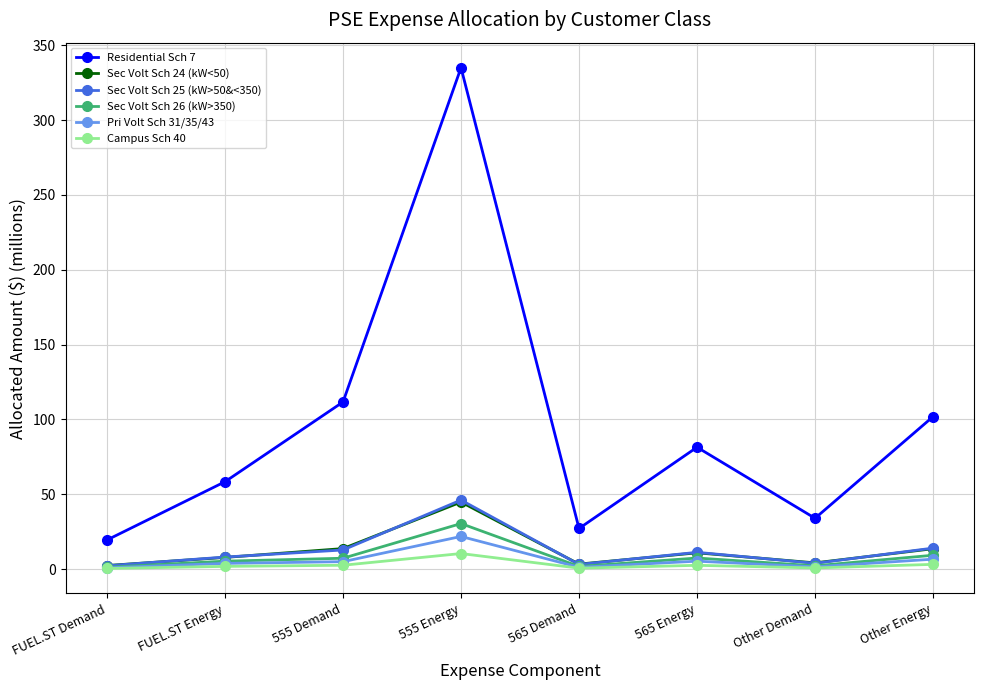

Which series has the largest total across all categories?

Residential Sch 7